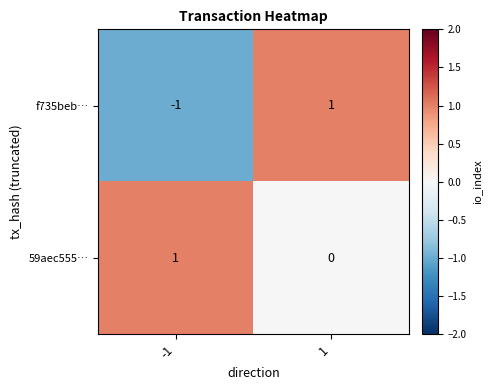

Reading right to left, what are all the values shown in this chart?

f735beb…: 1	-1
59aec555…: 0	1